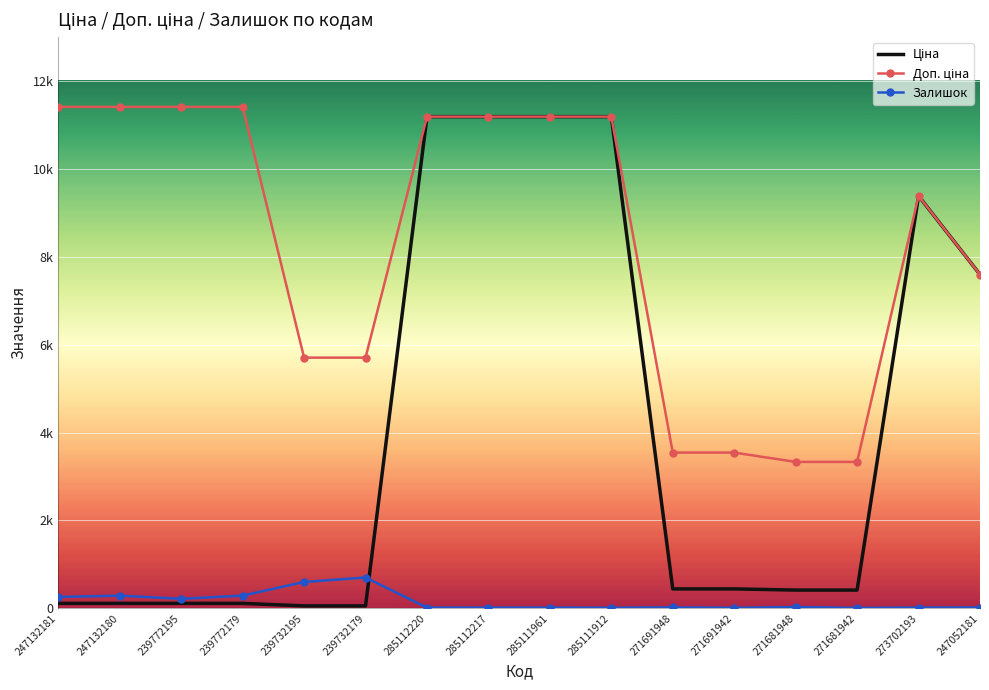

What is the minimum value for Залишок?

10.0